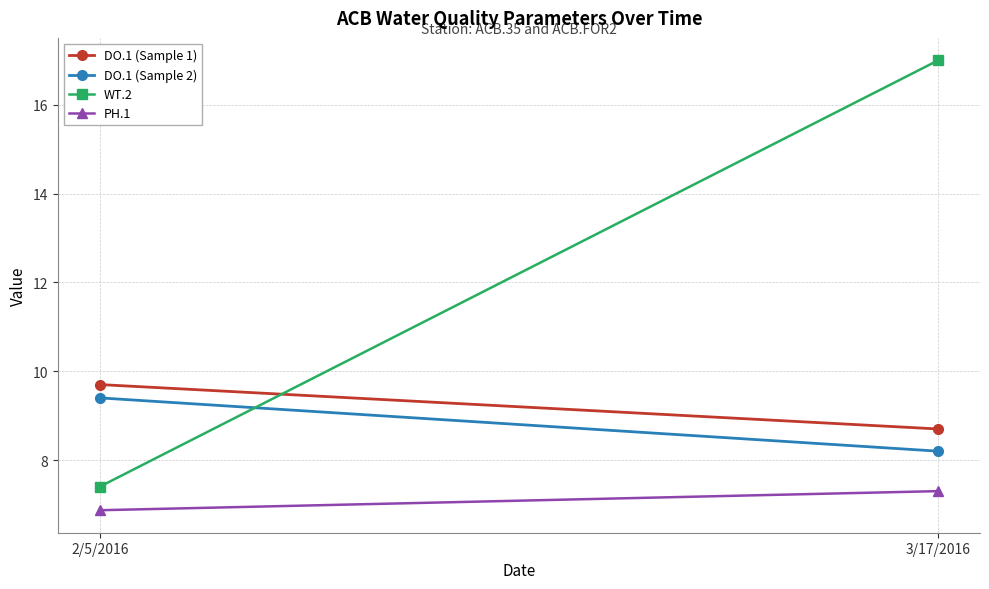

What is the label of the 1st point from the left?

2/5/2016